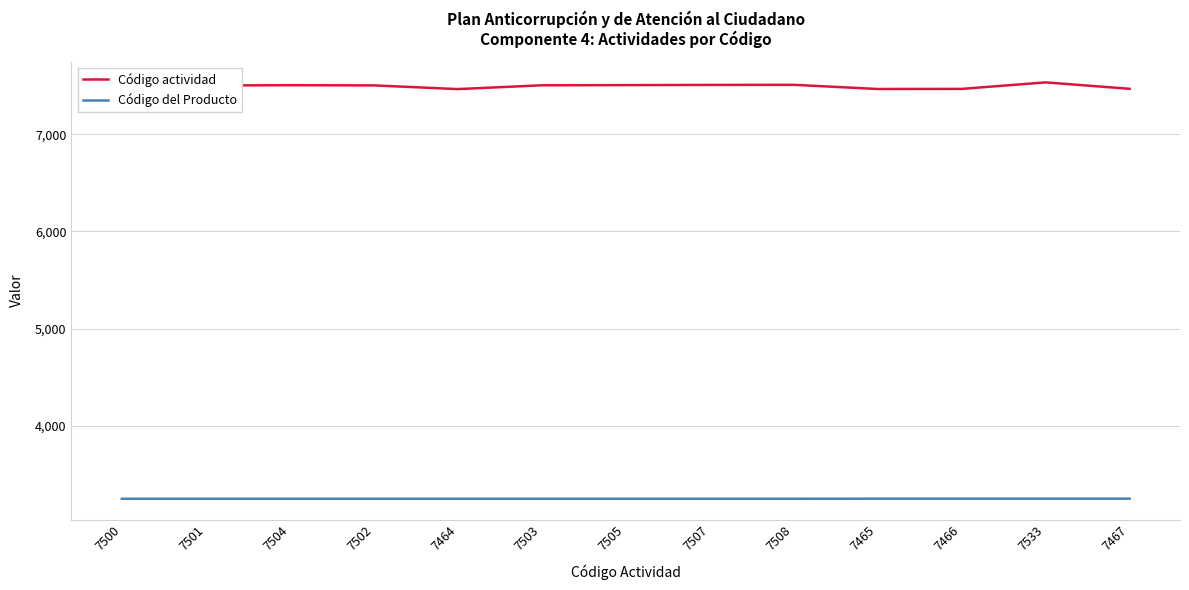

Which series has the widest spread of values?

Código actividad